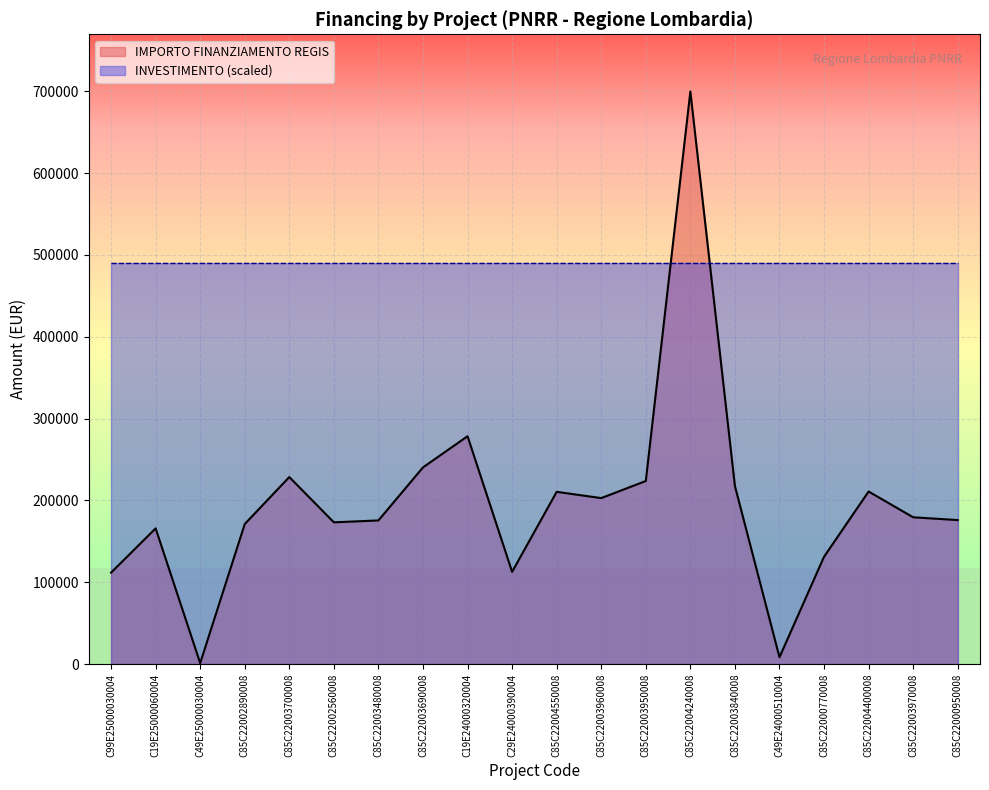

What position from the left is C85C22003480008?

7